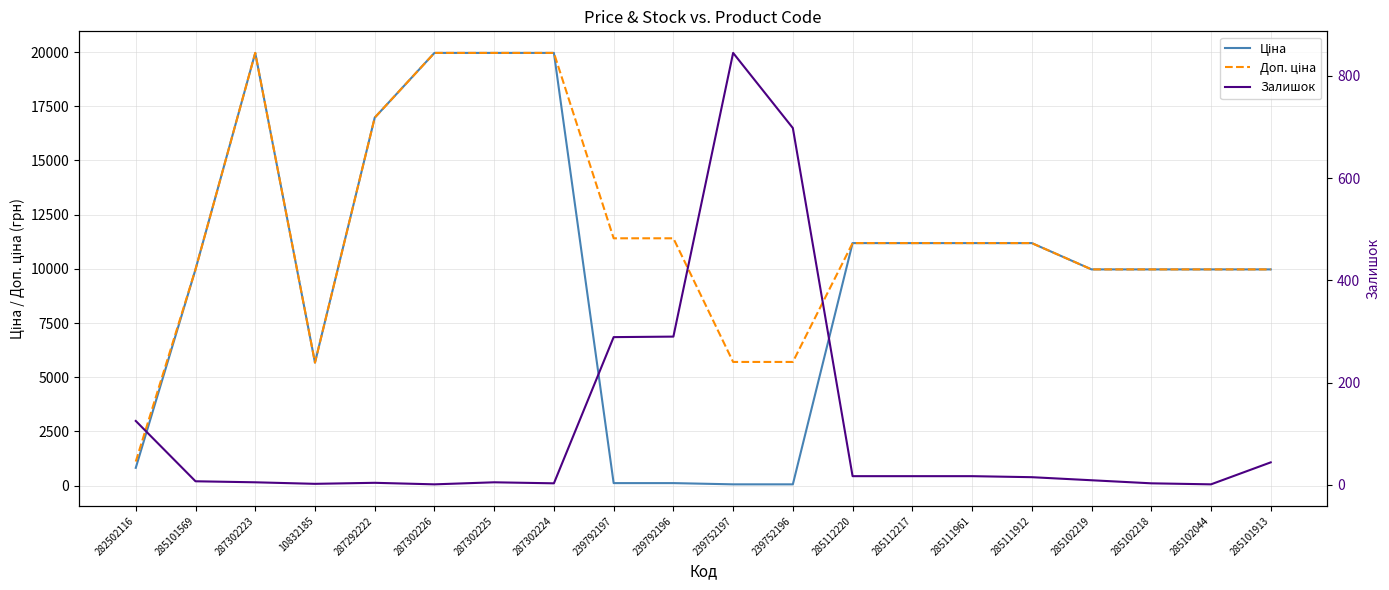

List the labels in order of Доп. ціна value, largest first.

287302223, 287302226, 287302225, 287302224, 287292222, 239792197, 239792196, 285112220, 285112217, 285111961, 285111912, 285101569, 285102219, 285102218, 285102044, 285101913, 239752197, 239752196, 10832185, 282502116